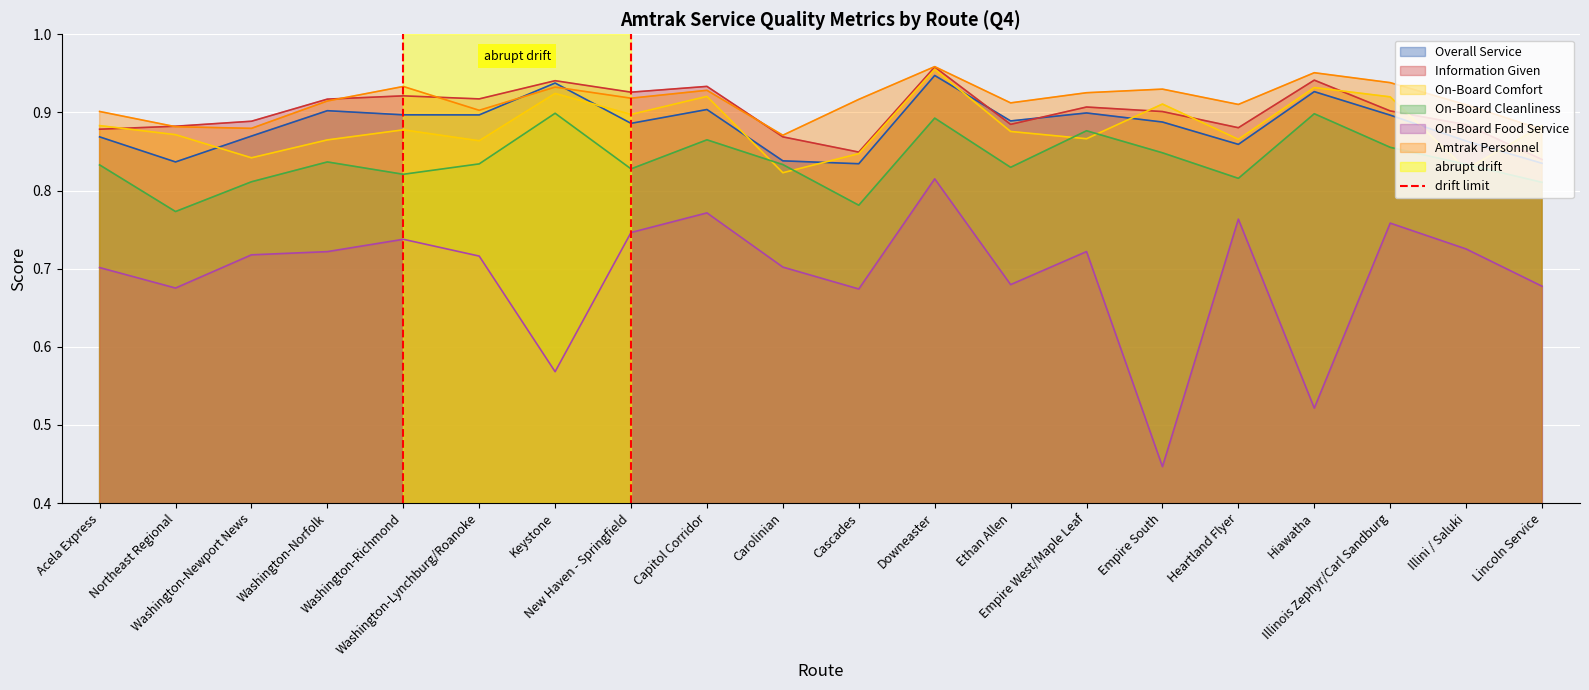

True or false: Information Given and On-Board Cleanliness cross at least once.

False